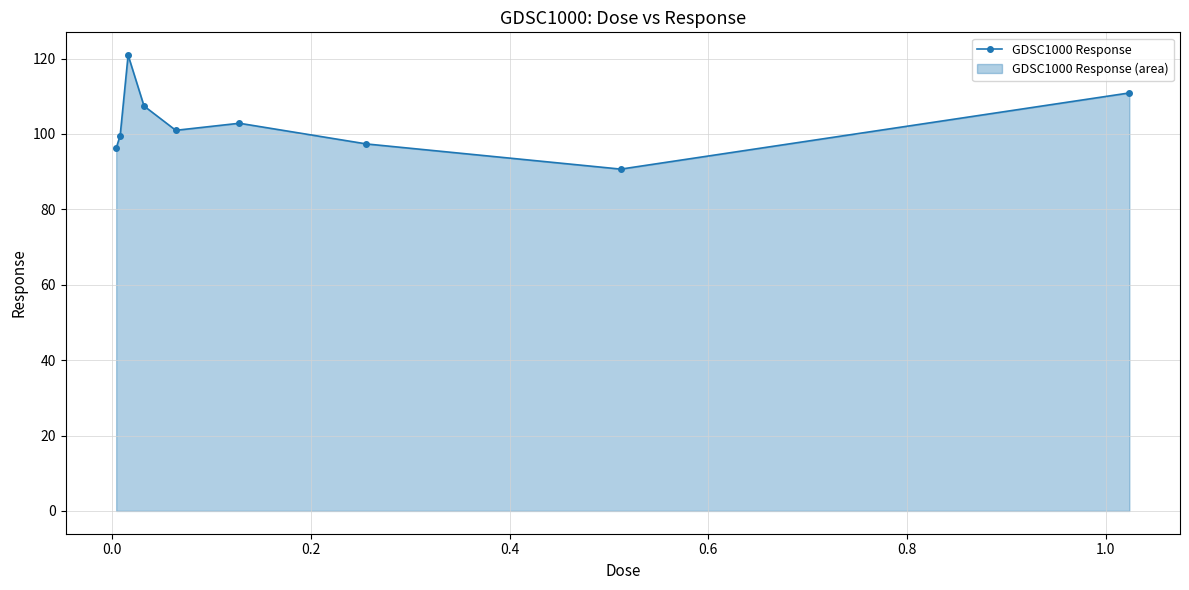

What is the maximum value shown in the chart?

120.9